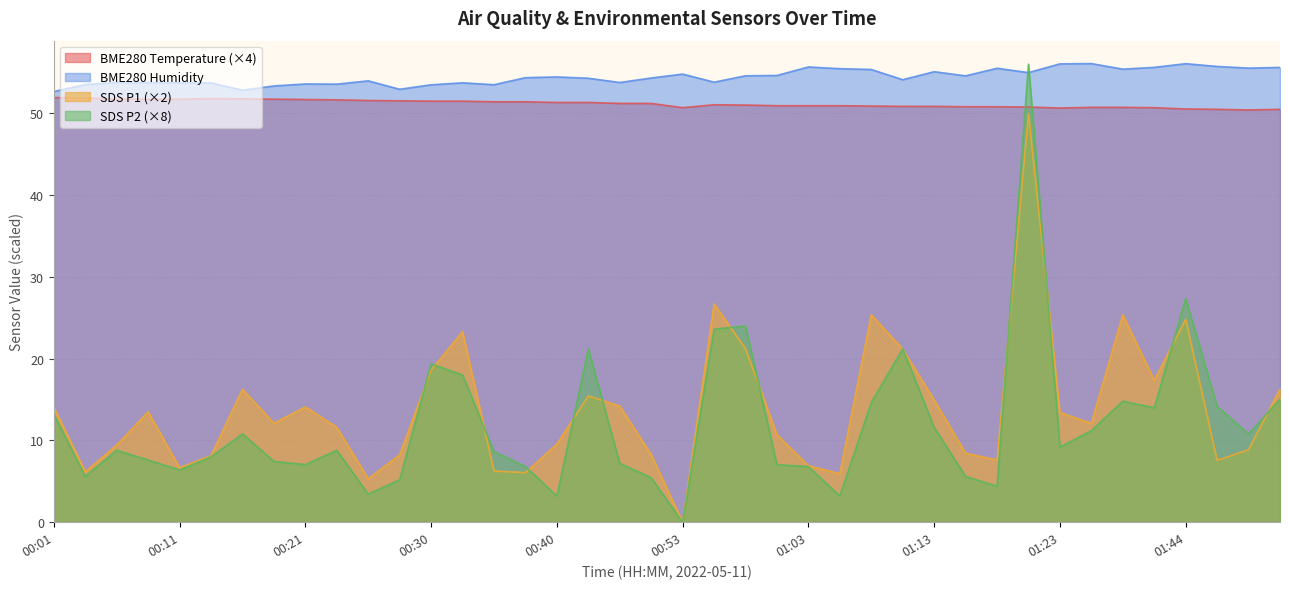

Which series has the widest spread of values?

SDS P2 (×8)